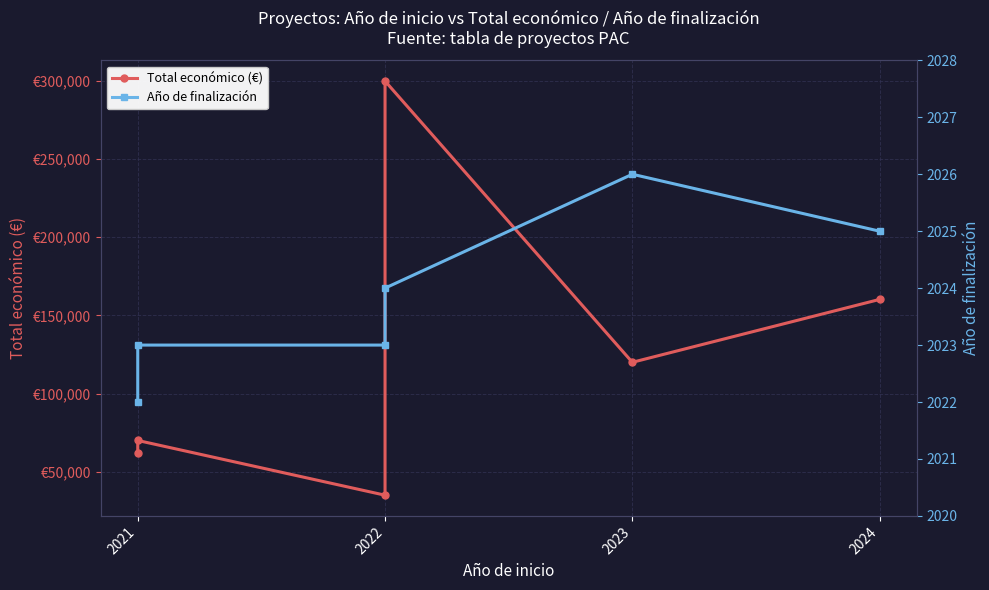

What is the sum of all Año de finalización values?

12143